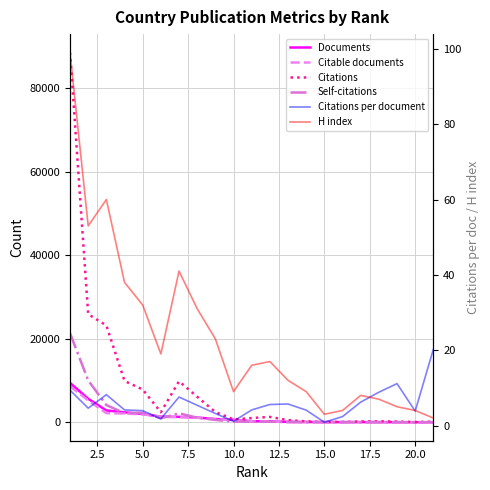

Is it true that Documents equals 2338.4 at 12.5?

False